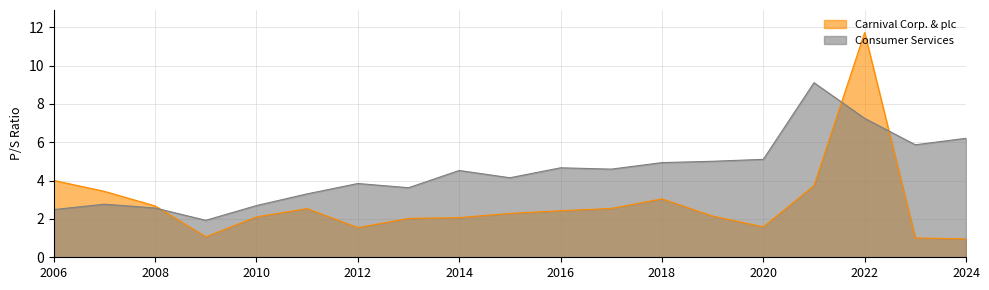

The value of Carnival Corp. & plc at 2008 is 2.7. True or false?

True